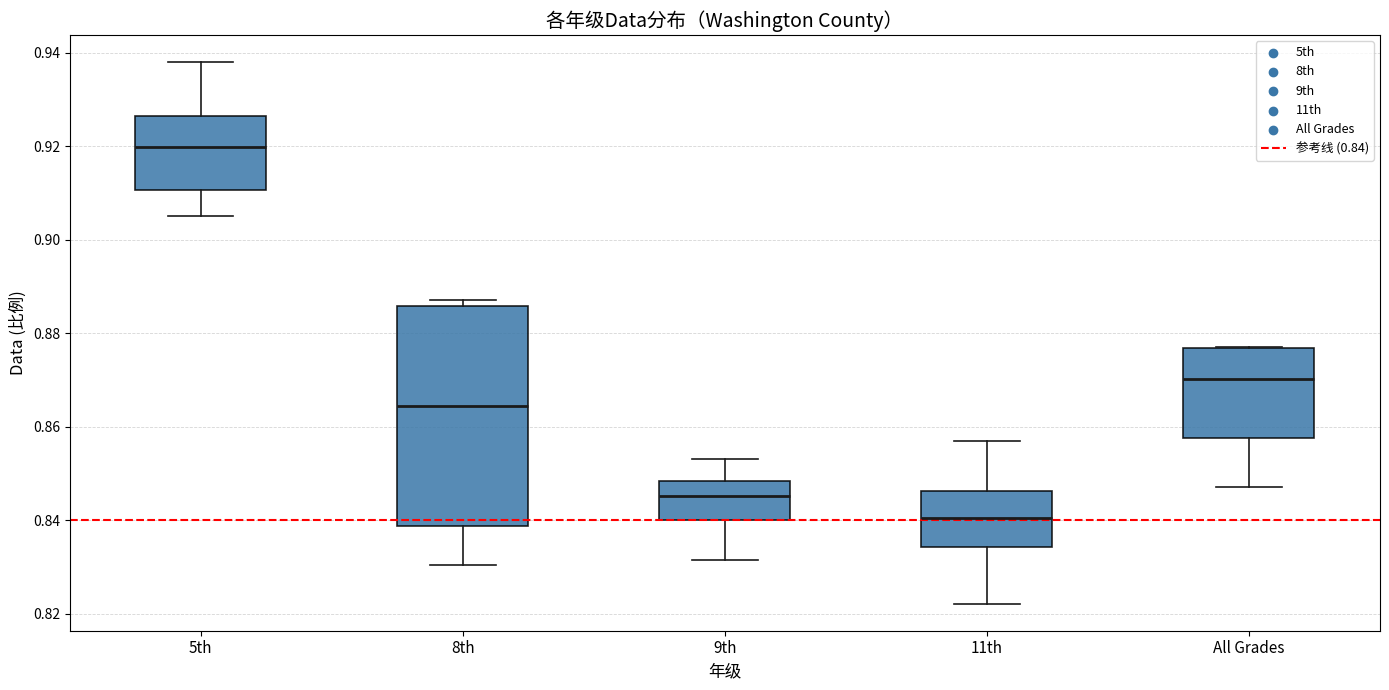

Which box has the lowest median line?

11th